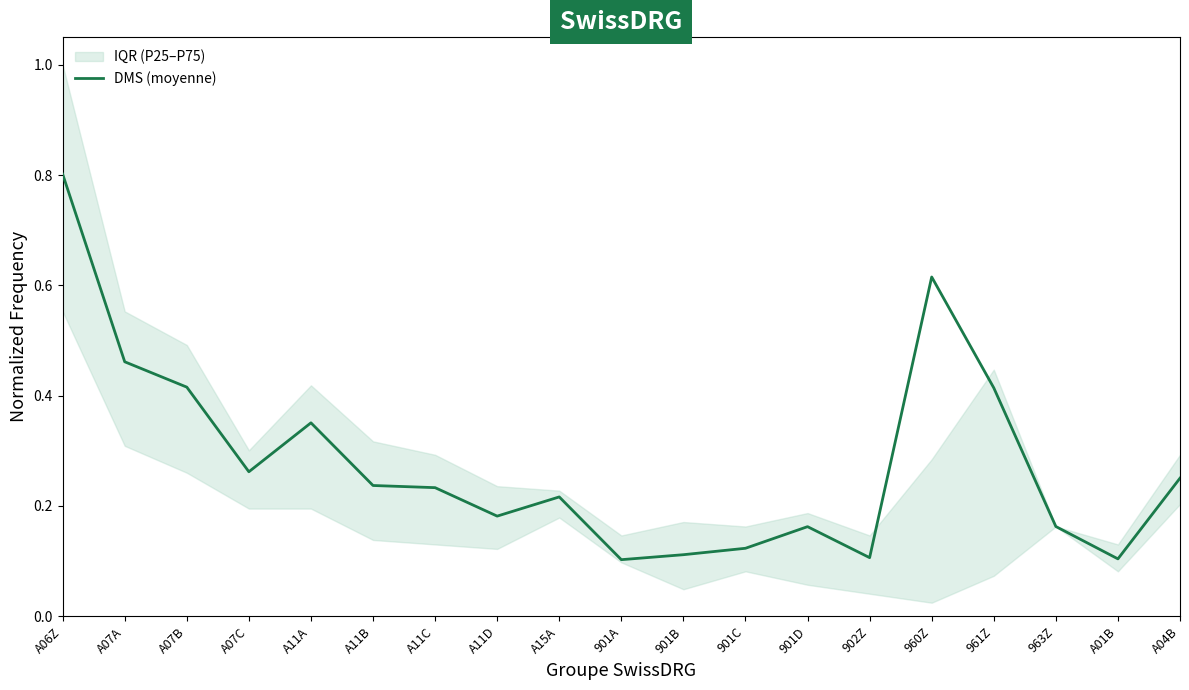

What is the average value?

0.3